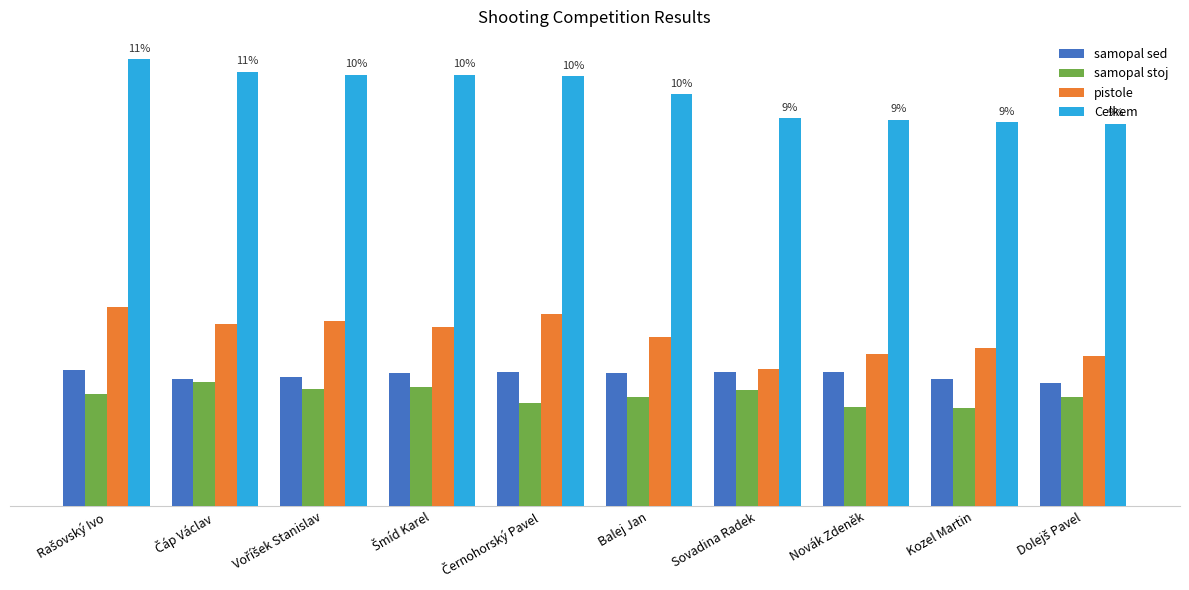

At which category is the sum across all series the highest?

Rašovský Ivo